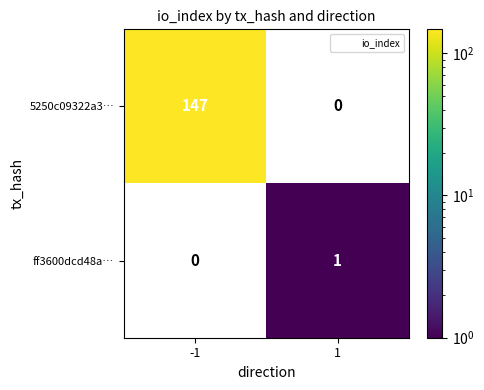

Between 1 and -1, which is larger?

-1